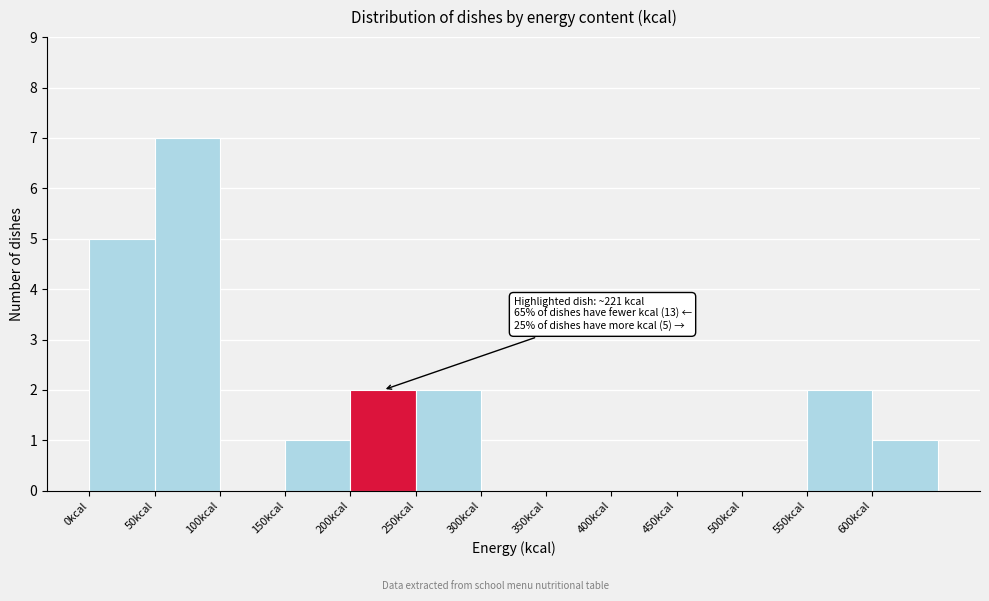

Over which range of the x-axis is the bar tallest?

50 to 100